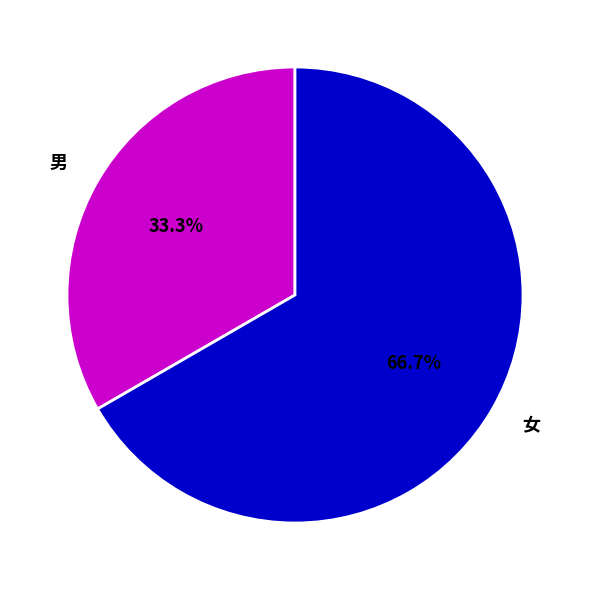

Is it true that 男 is 46% of the pie?

False